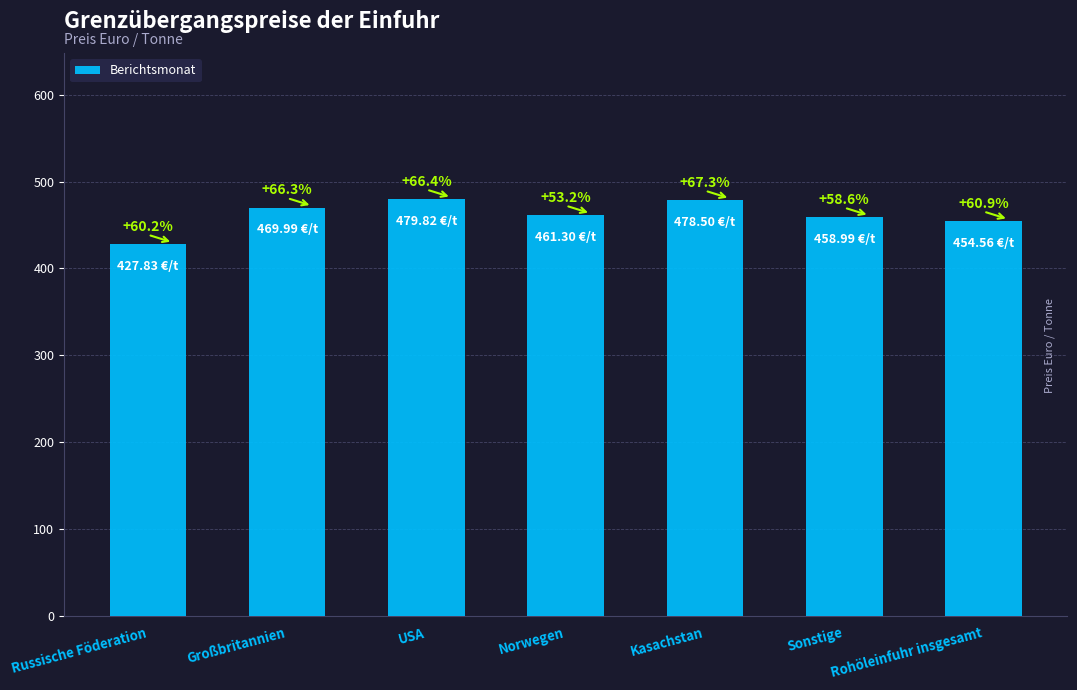

What position from the left is Russische Föderation?

1